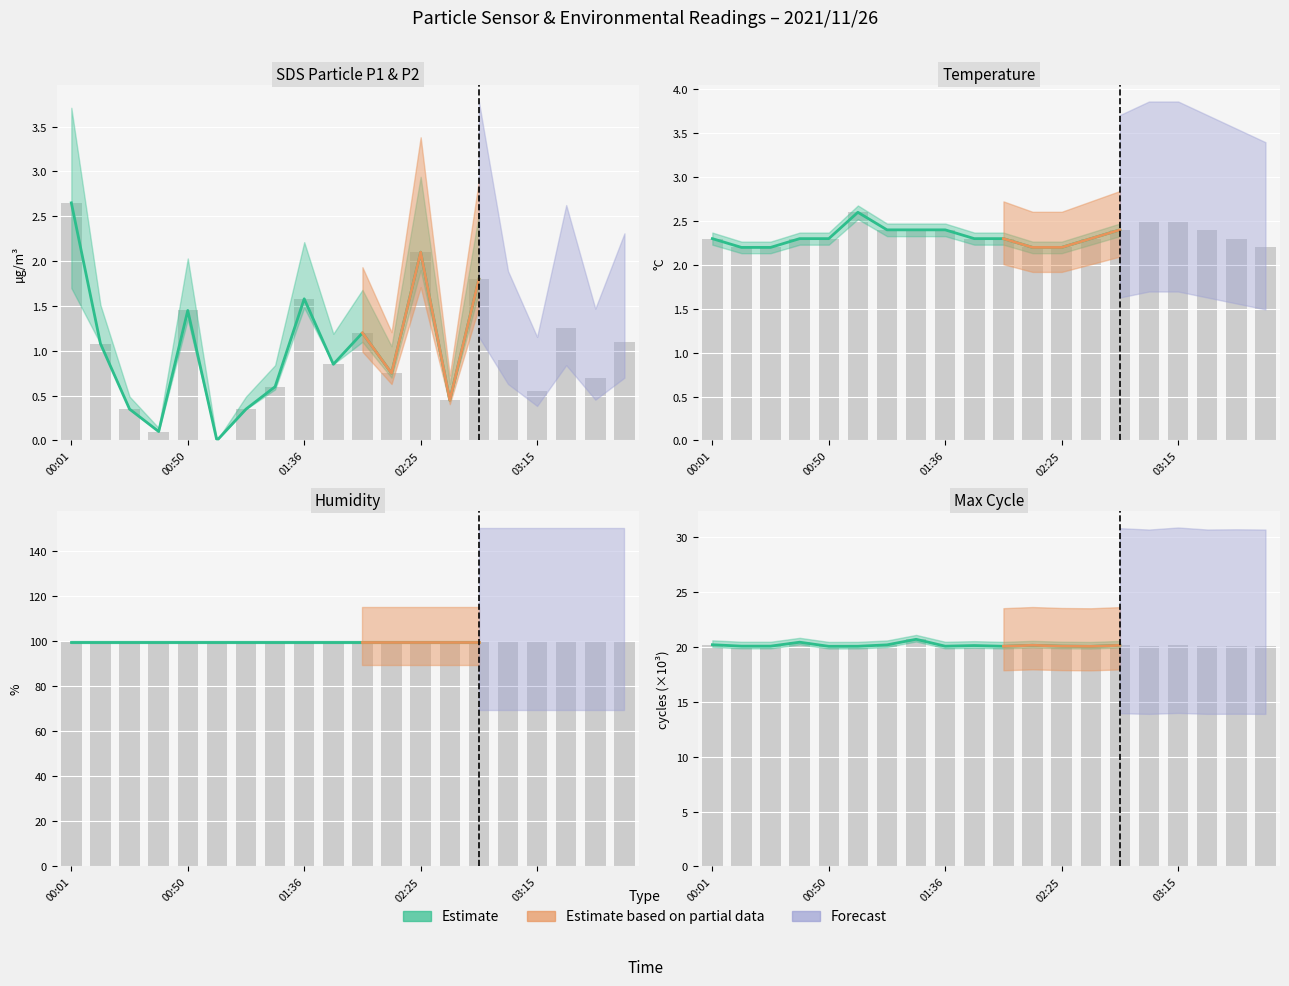

What is the label of the 13th bar from the left?

02:25